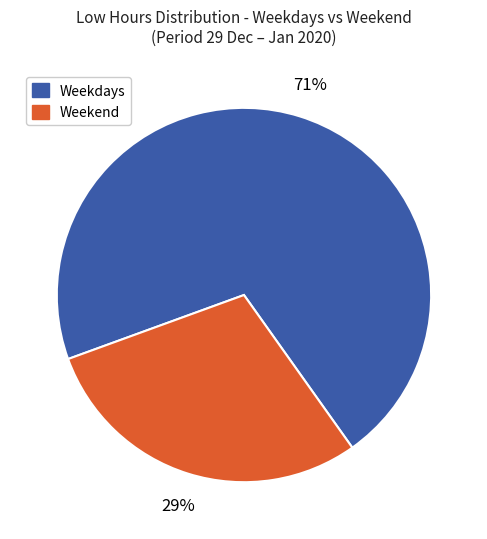

Count the number of slices in the pie.

2